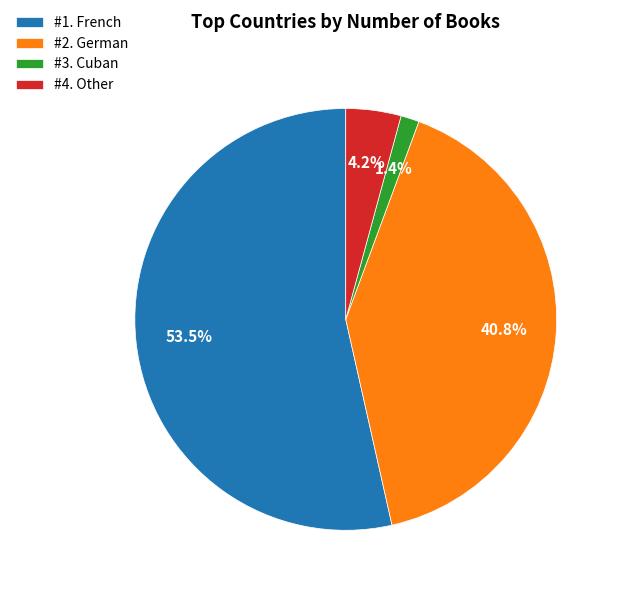

Is the sum of #3. Cuban and #2. German greater than half?

No